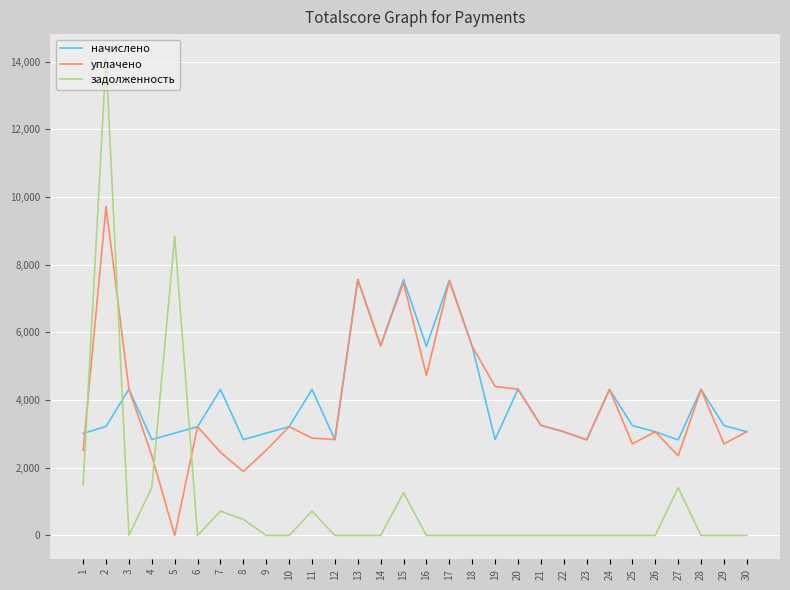

Which series changed the most between 16 and 27?

начислено